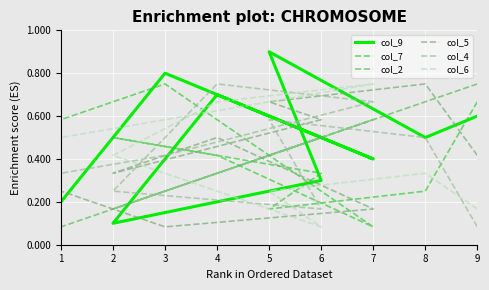

How many col_4 values are between 0 and 1?

9